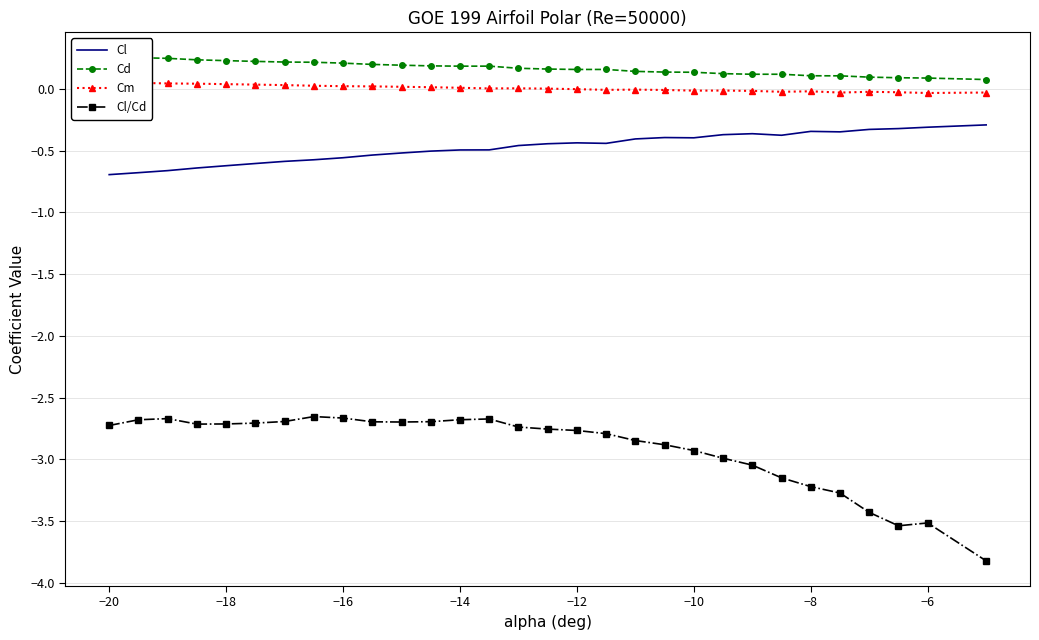

True or false: Cl and Cl/Cd cross at least once.

False